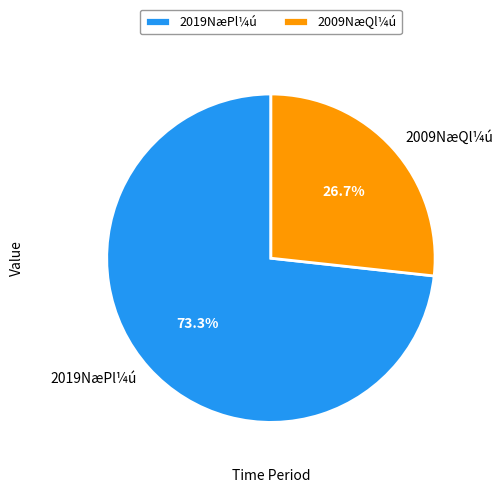

How many slices are in this pie chart?

2